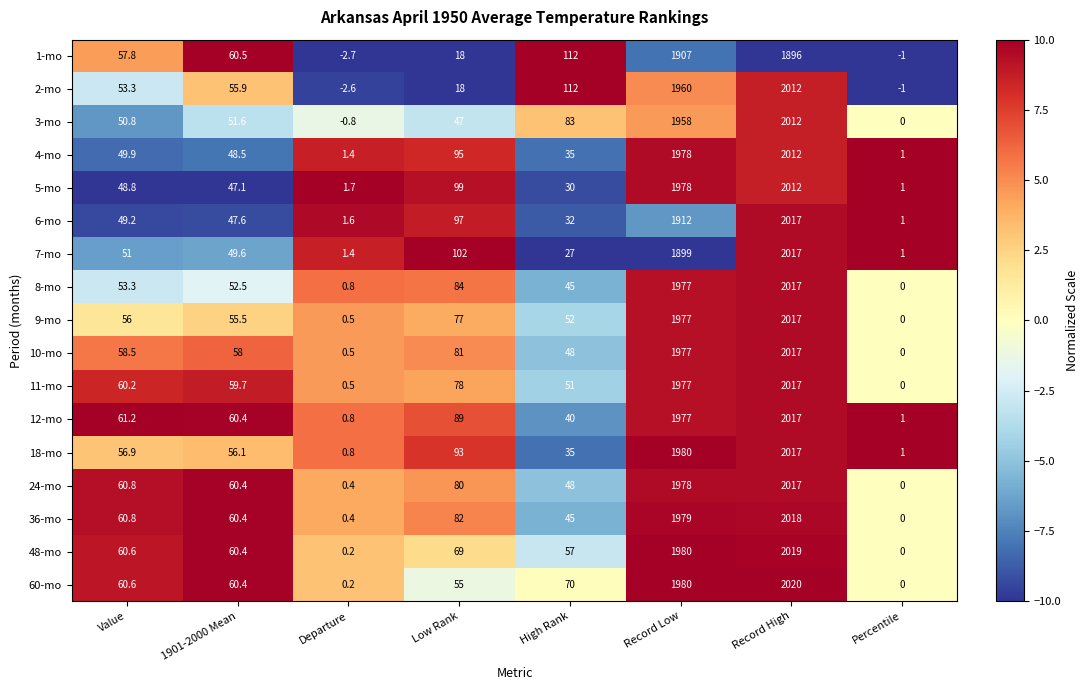

What is the spread (max minus min) of values at Record Low?

81.0